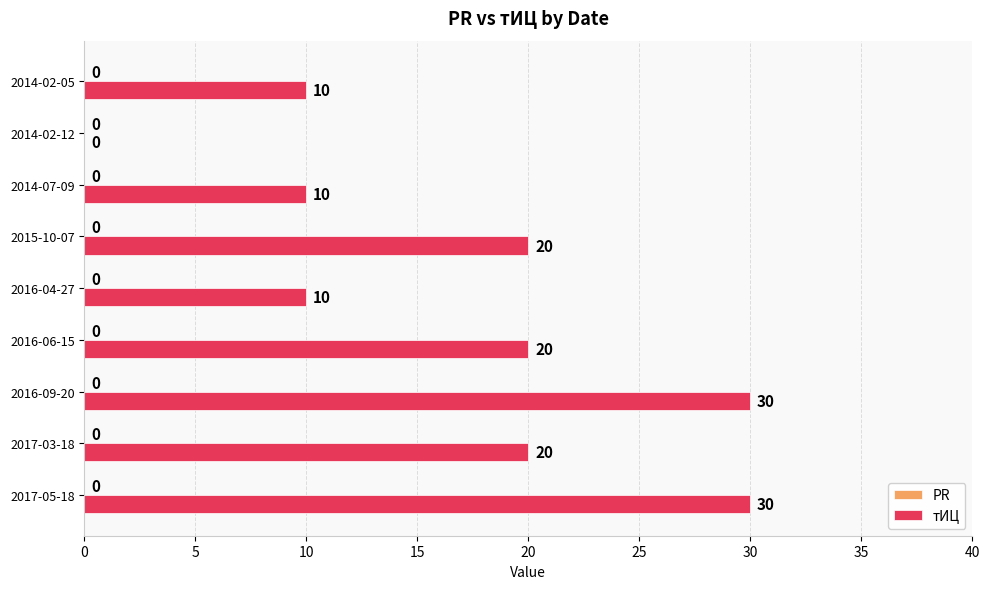

True or false: the data shows 0 at 2014-02-12.

True